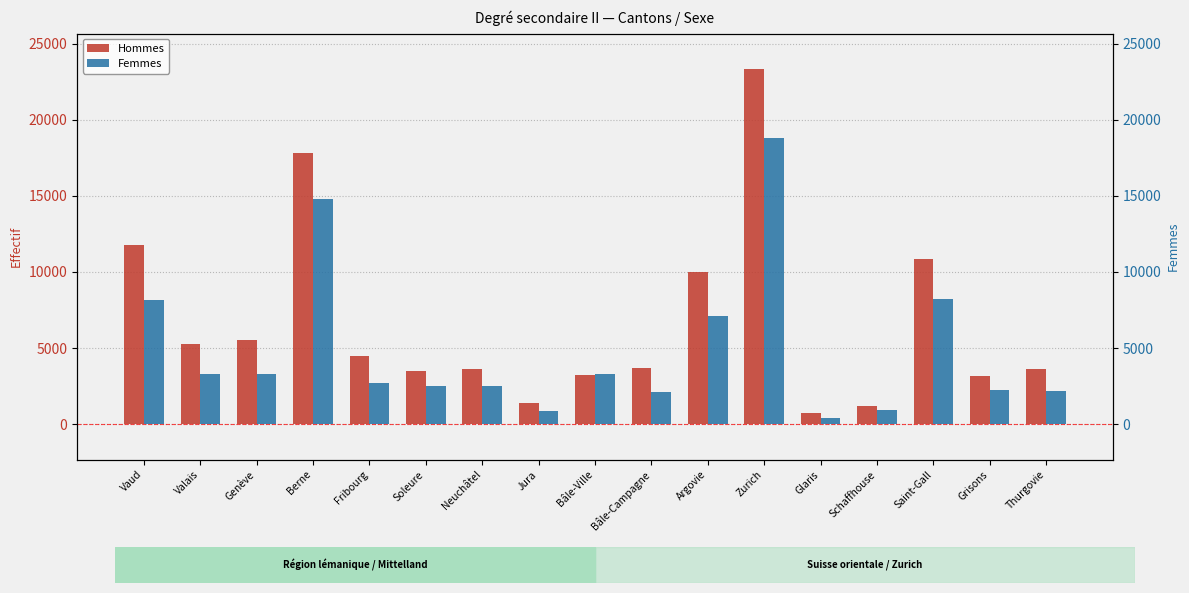

At which label does Femmes reach its minimum?

Glaris